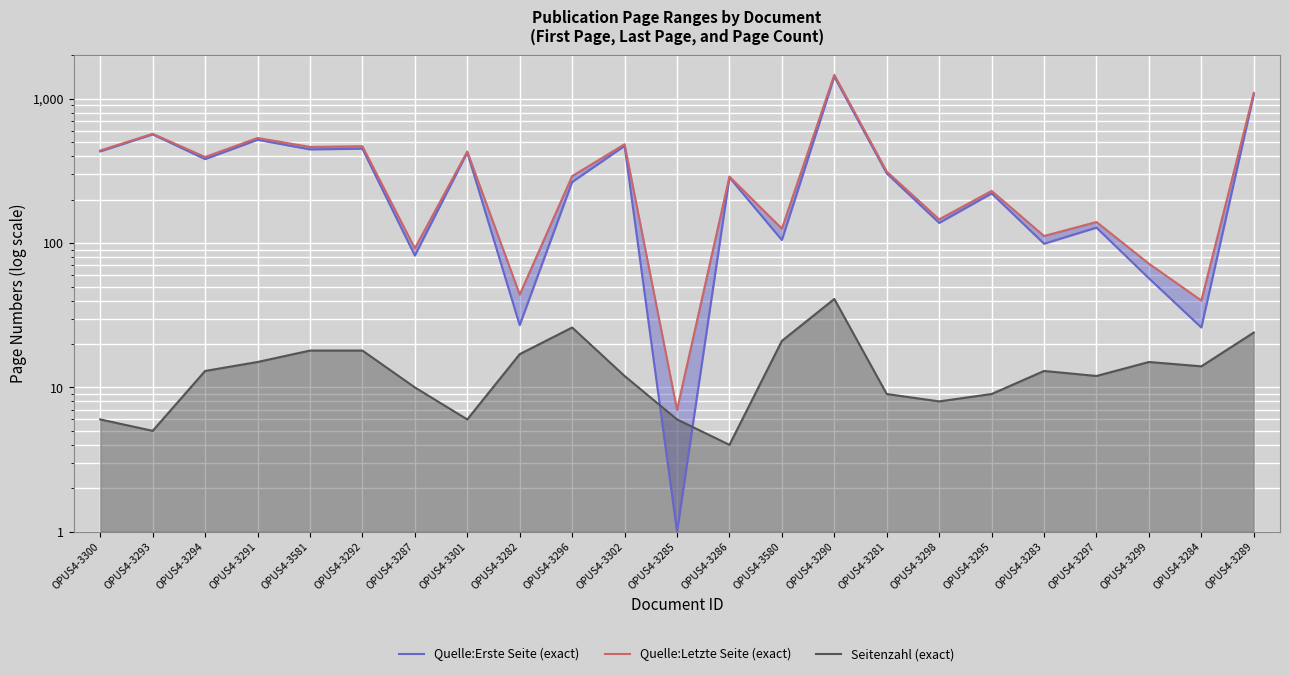

At which label is Quelle:Letzte Seite (exact) closest to 736?

OPUS4-3293